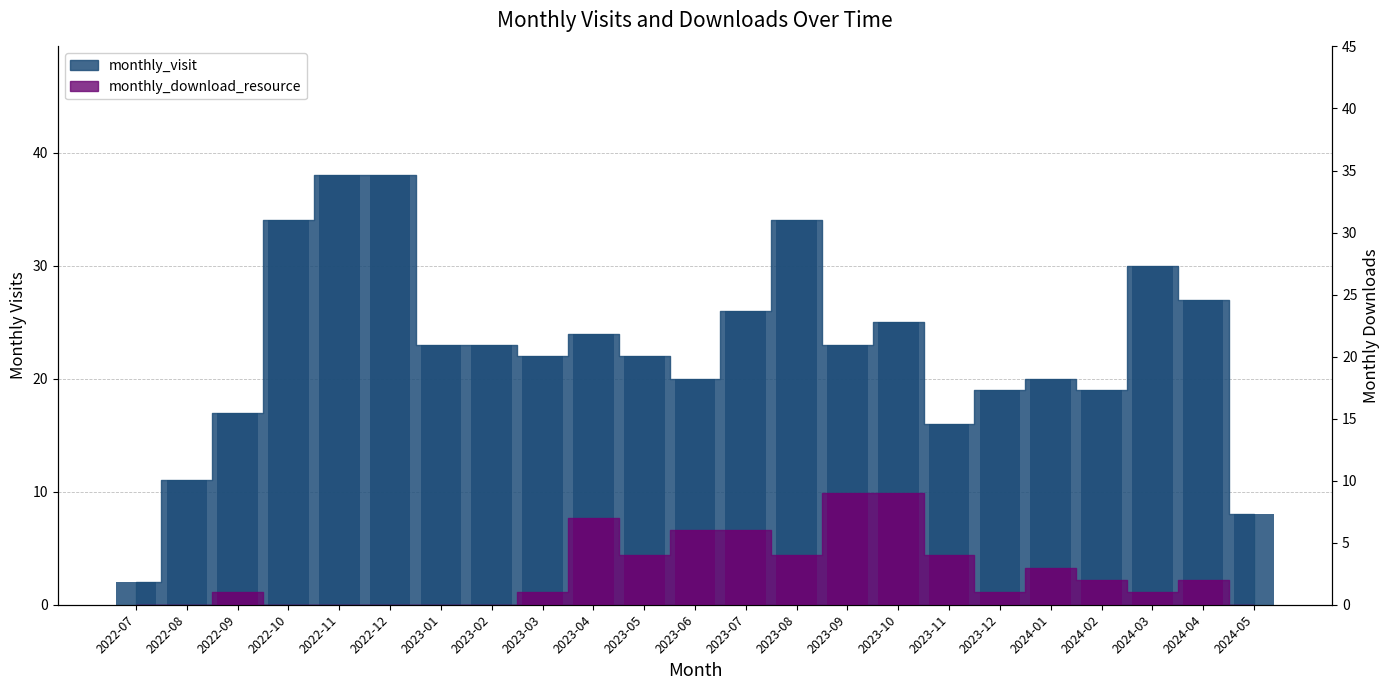

What is the value of the monthly_visit bar at the 12th from the left?

20